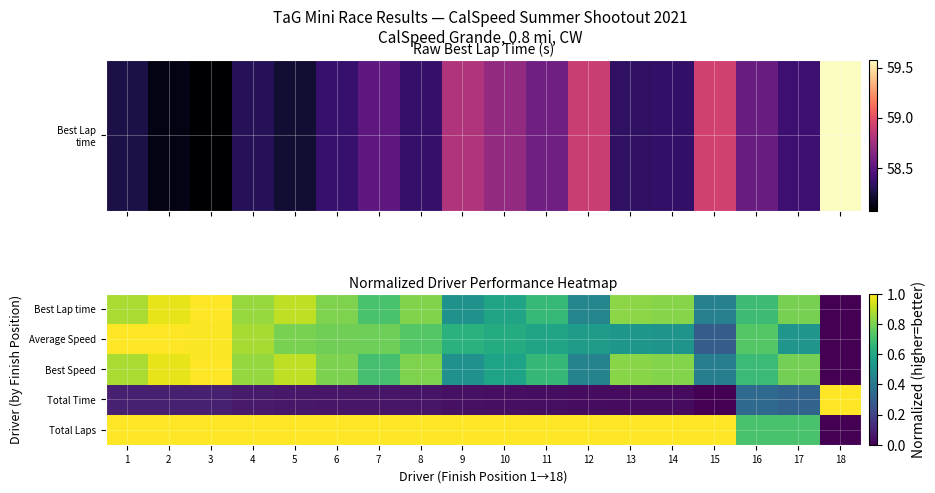

How many data points does each series have?

18